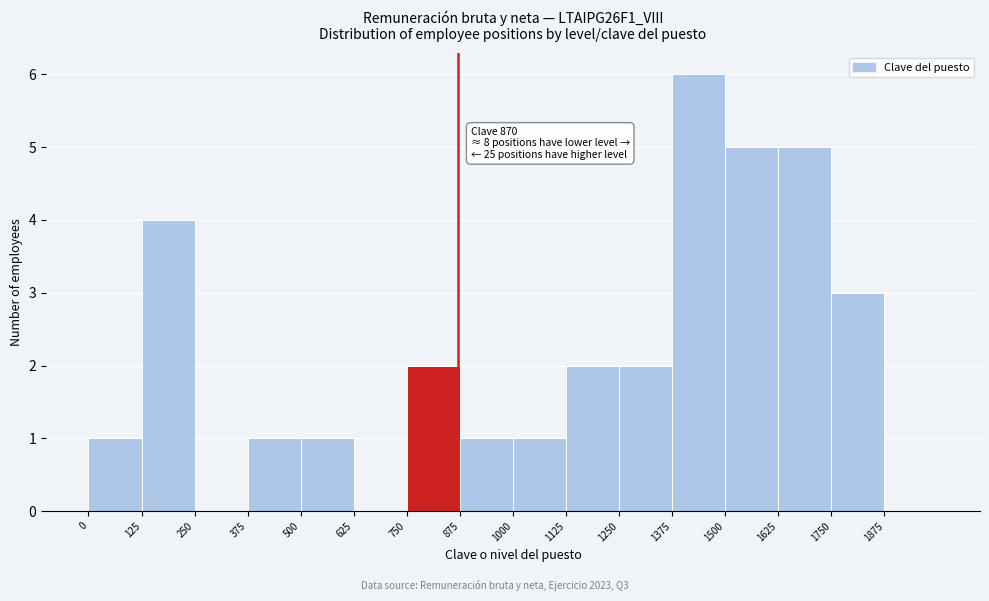

Over which range of the x-axis is the bar tallest?

1375 to 1500